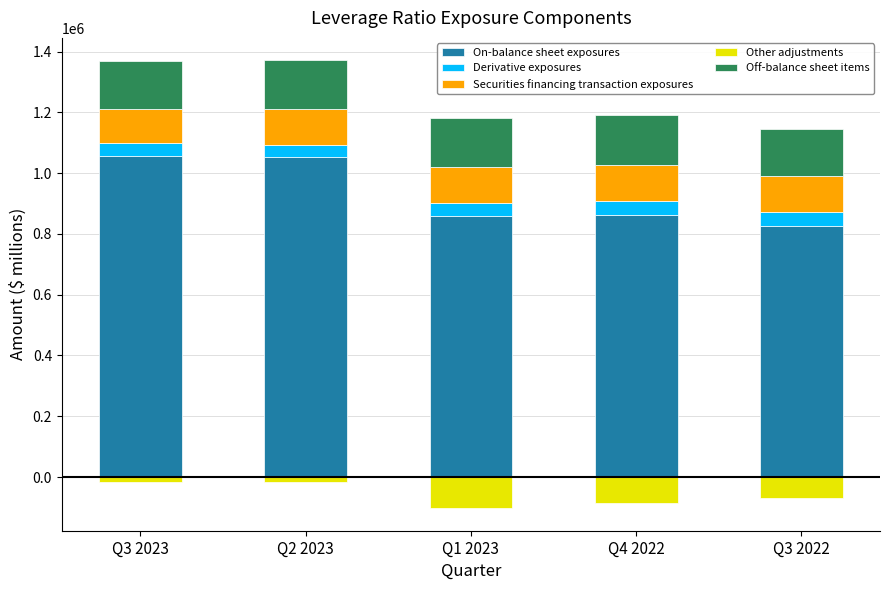

Rank the categories by Securities financing transaction exposures value from highest to lowest.

Q1 2023, Q2 2023, Q4 2022, Q3 2022, Q3 2023